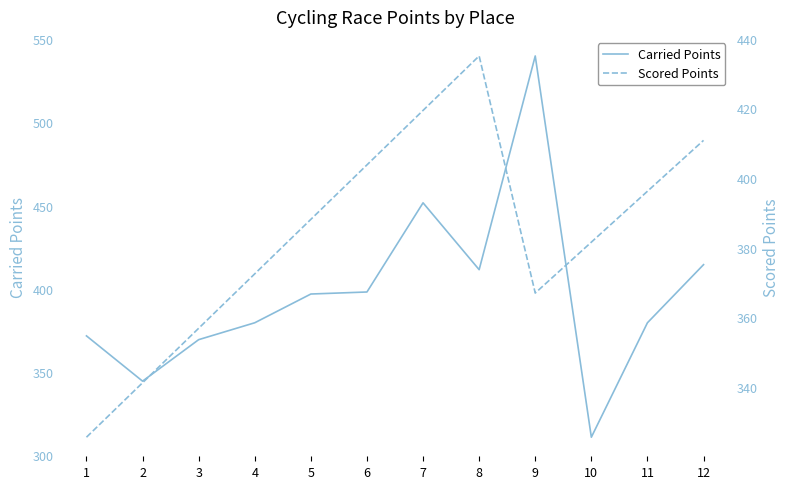

What is the value of the Carried Points point at the 7th from the left?

451.7